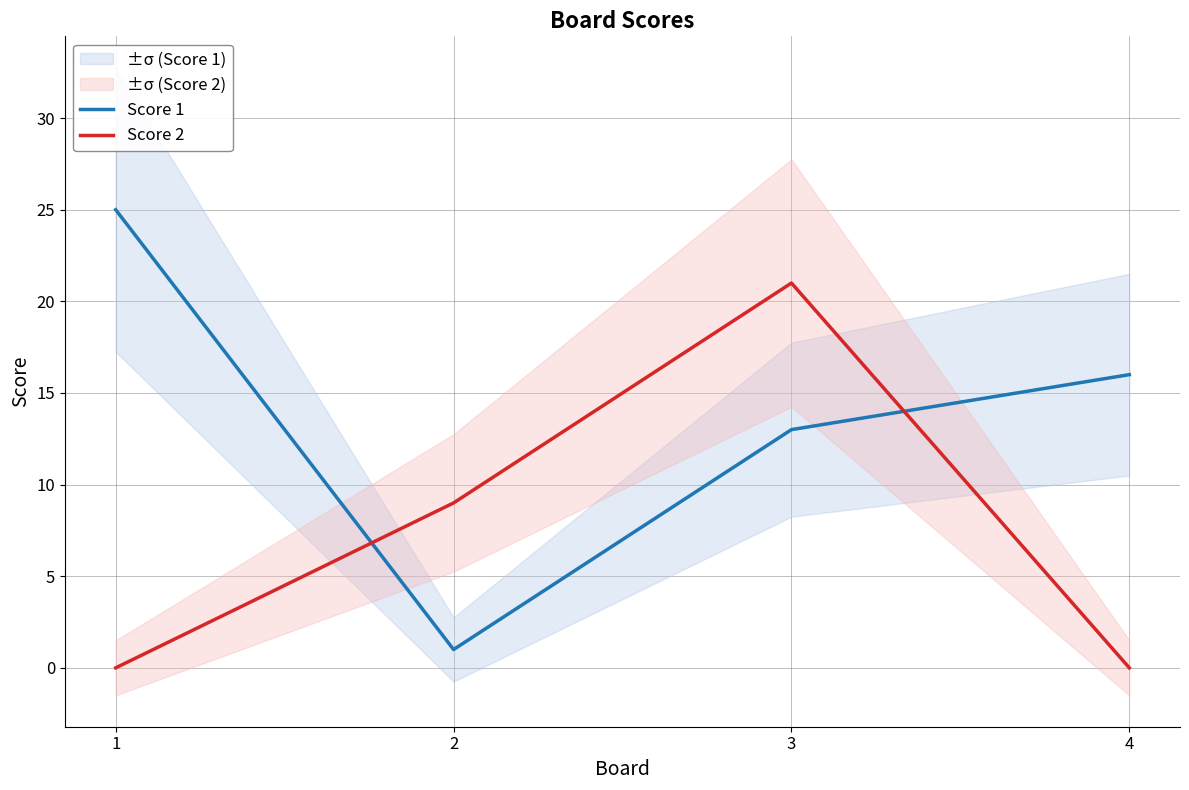

What is the value of the Score 1 point at the 1st from the left?

25